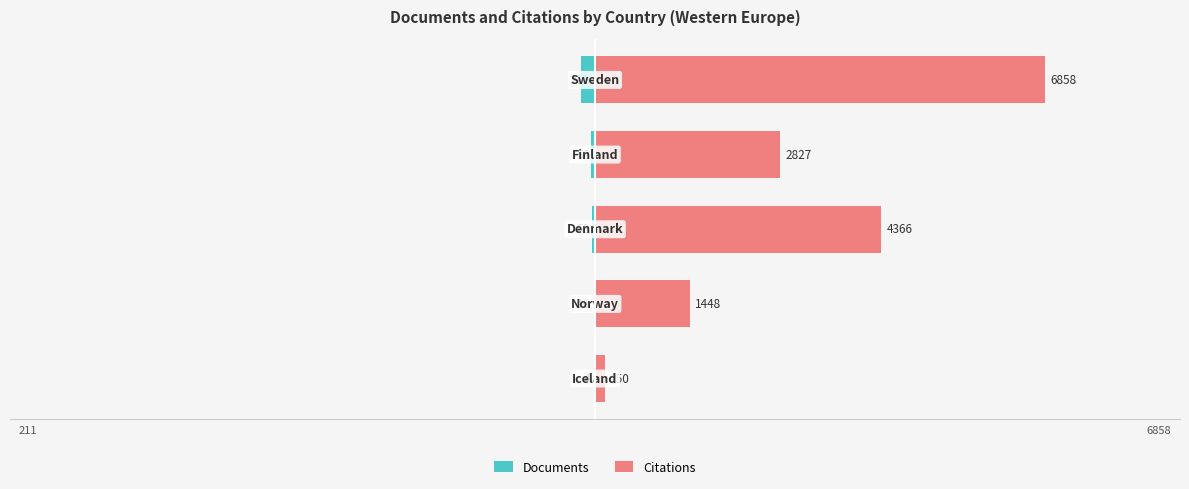

Rank the series at 1 from highest to lowest value.

Citations, Documents